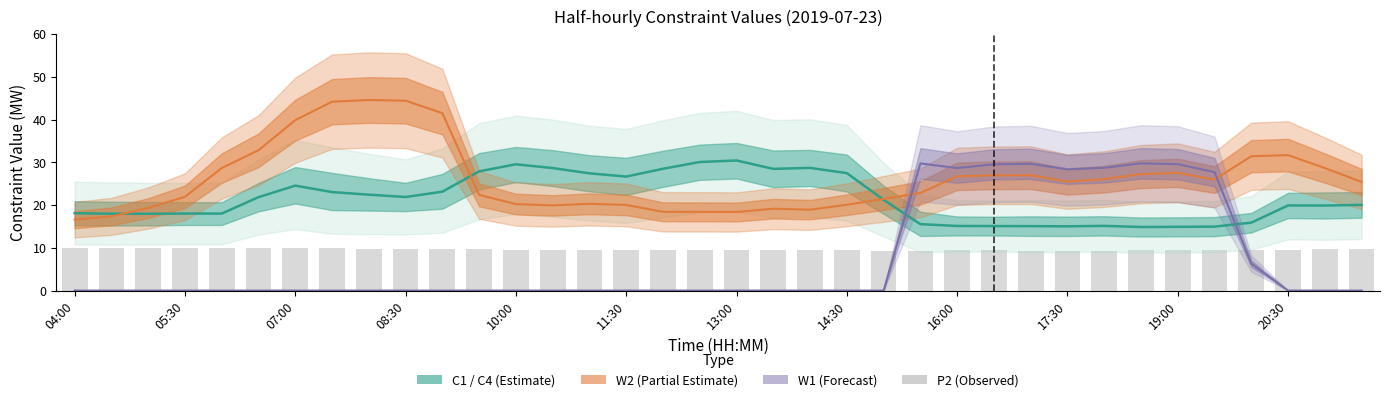

Which series has the largest total across all categories?

W2